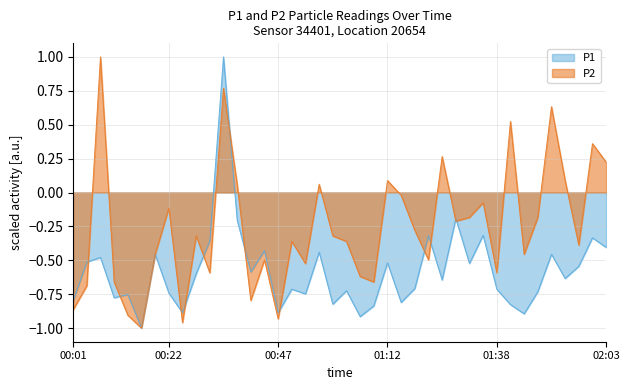

Rank the categories by P1 value from highest to lowest.

00:35, 01:28, 00:38, 01:35, 01:21, 02:00, 00:32, 02:03, 00:44, 00:56, 00:19, 01:51, 00:07, 00:04, 01:12, 01:32, 01:57, 00:41, 00:29, 01:54, 01:25, 01:18, 00:50, 01:38, 01:03, 01:48, 00:22, 00:53, 00:13, 00:10, 00:01, 01:15, 00:59, 01:41, 01:09, 00:25, 00:47, 01:44, 01:06, 00:16